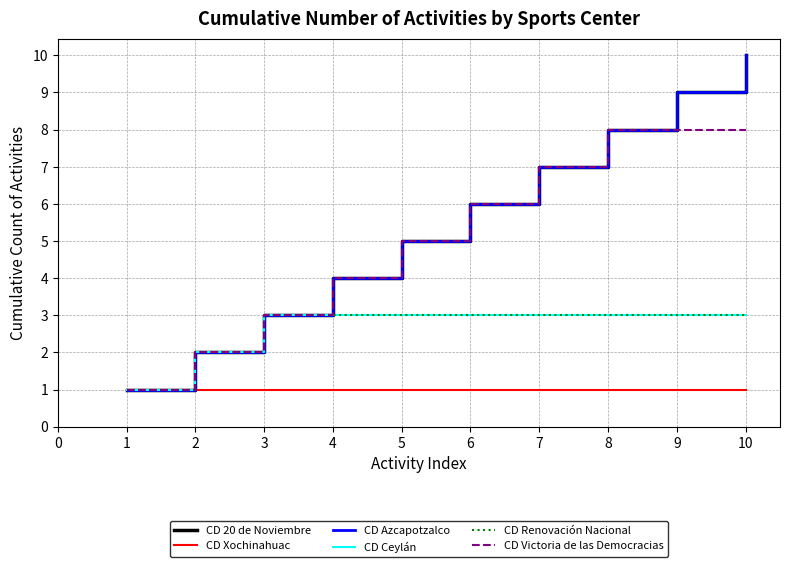

Does the chart have visible grid lines?

Yes